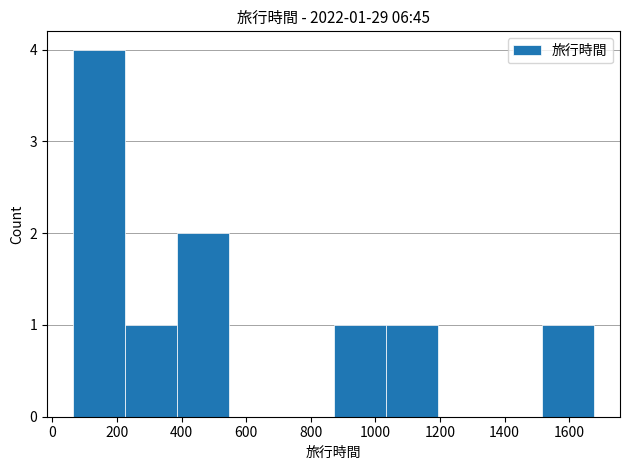

Which range on the x-axis has the tallest bar?

60 to 220